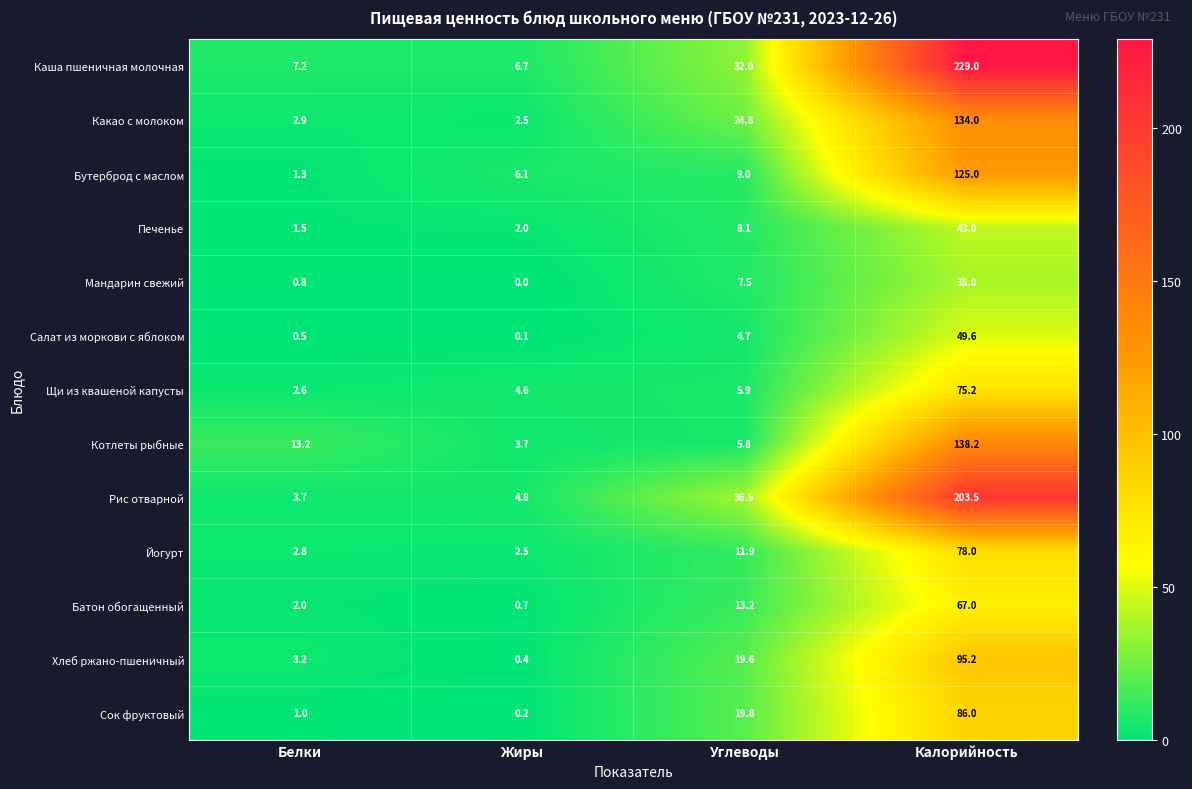

List the labels in order of Салат из моркови с яблоком value, smallest first.

Жиры, Белки, Углеводы, Калорийность